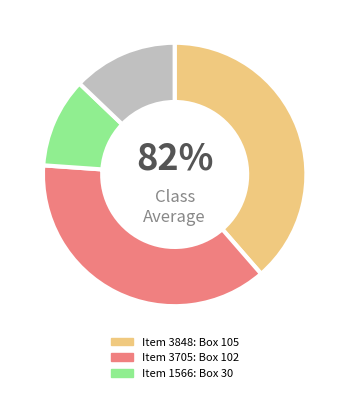

True or false: 1566 accounts for 18% of the total.

False